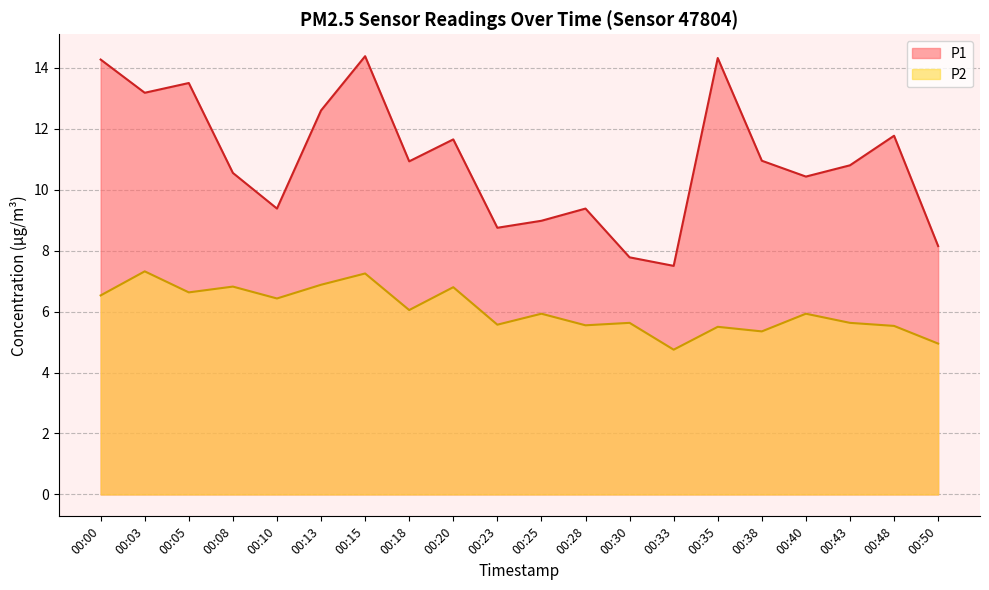

Which series has the largest total across all categories?

P1